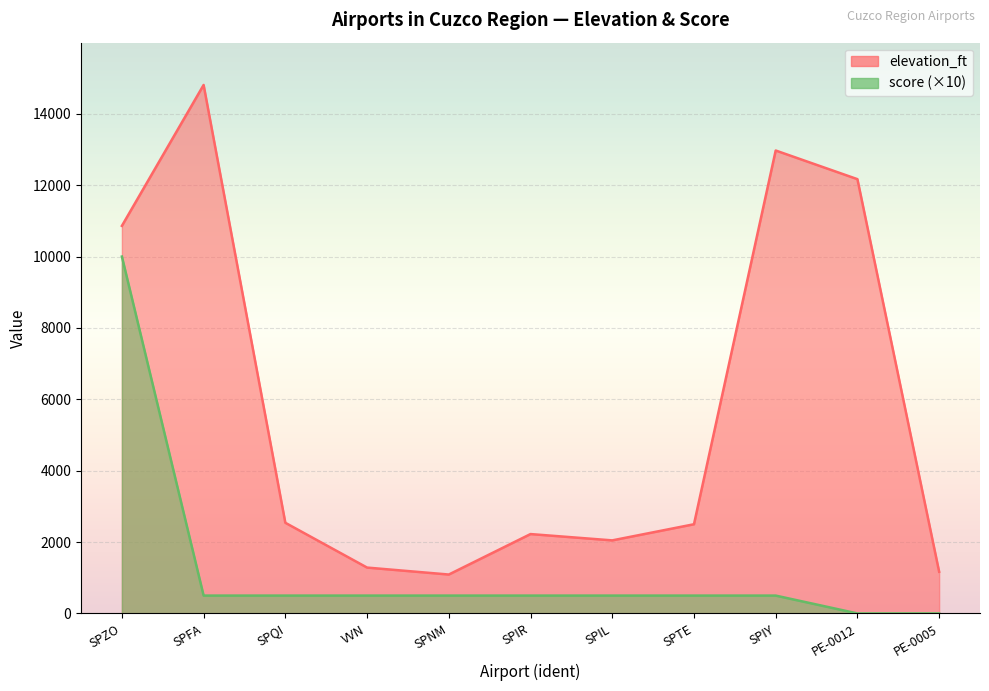

What position from the left is SPNM?

5